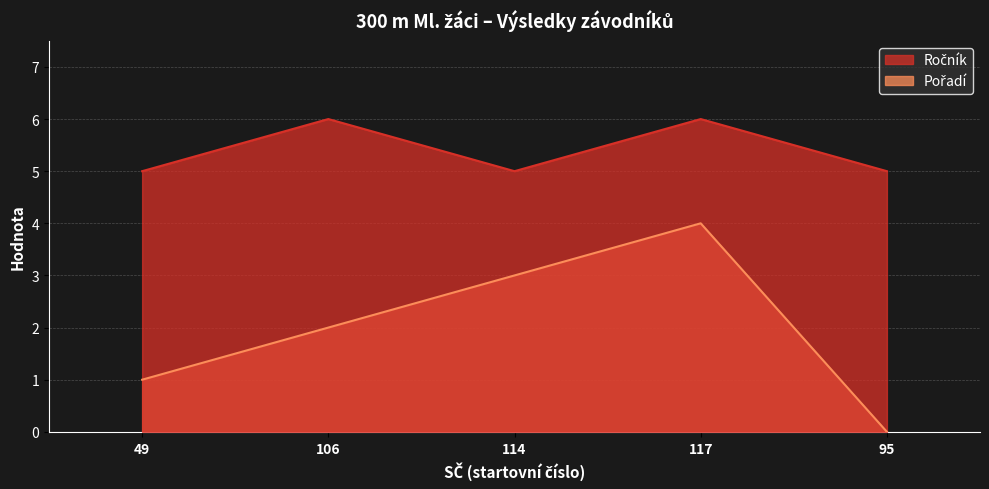

Which category has the highest value in the Ročník series?

106